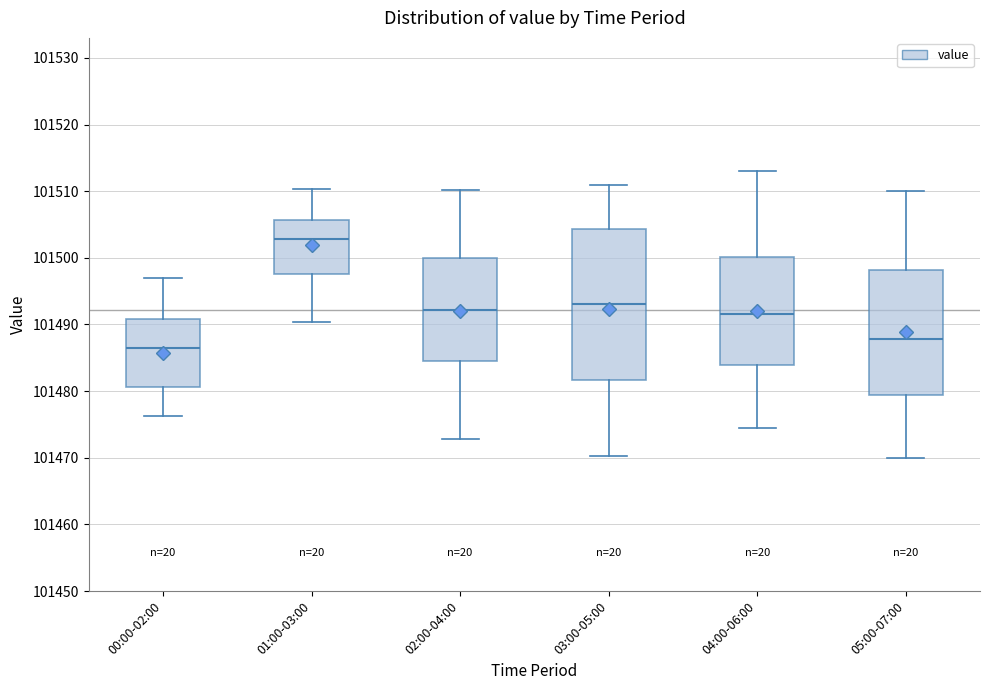

Comparing the boxes themselves (not the whiskers), which one is the tallest?

03:00-05:00